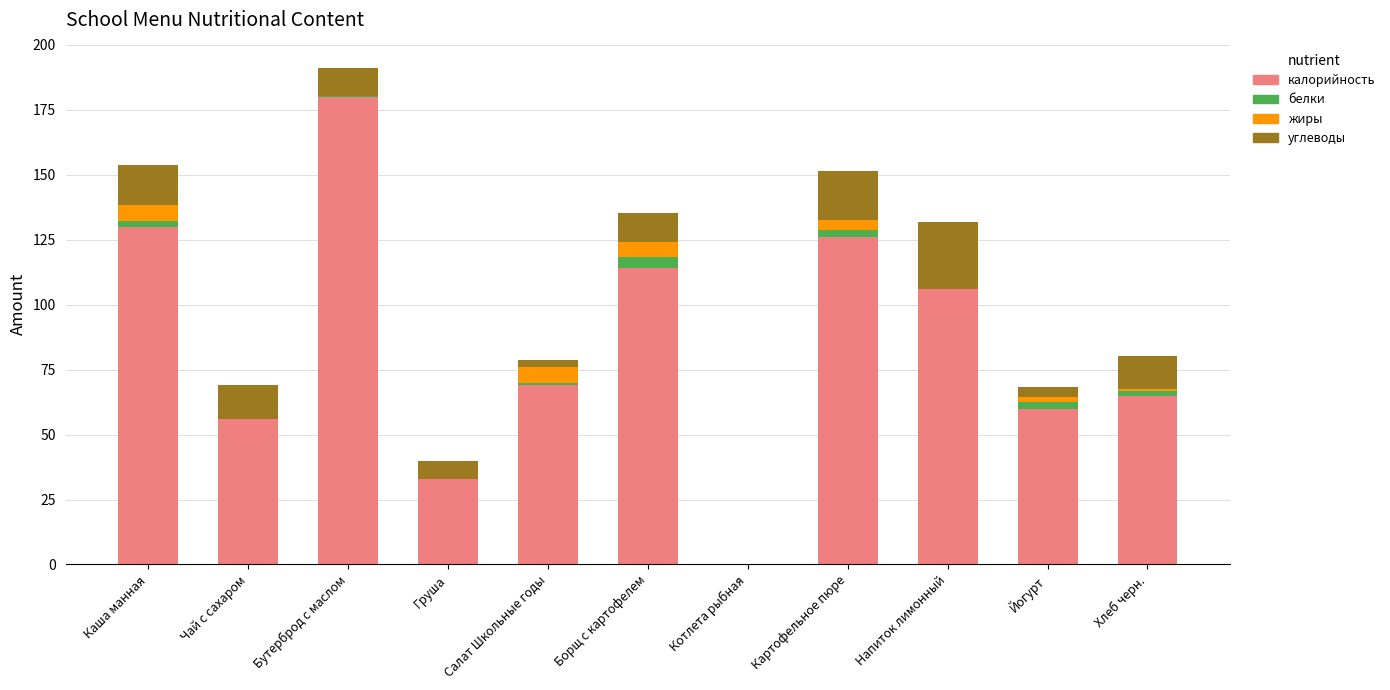

At which category is the sum across all series the highest?

Бутерброд с маслом